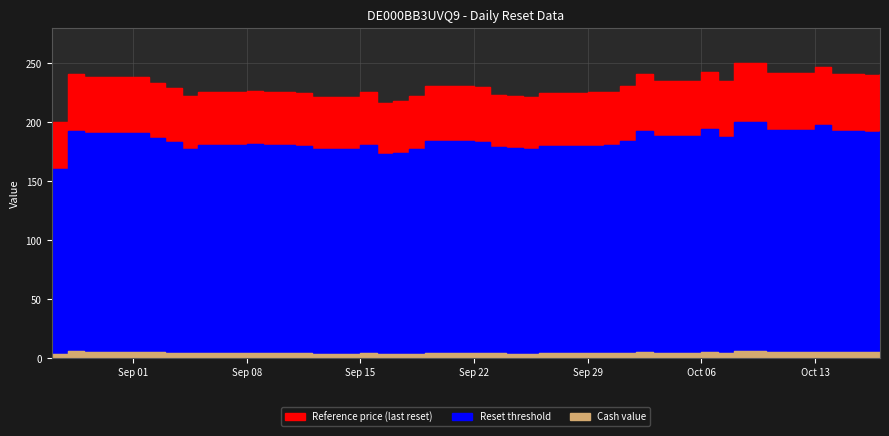

Rank the series by their average value, from highest to lowest.

Reset threshold, Reference price (last reset), Cash value